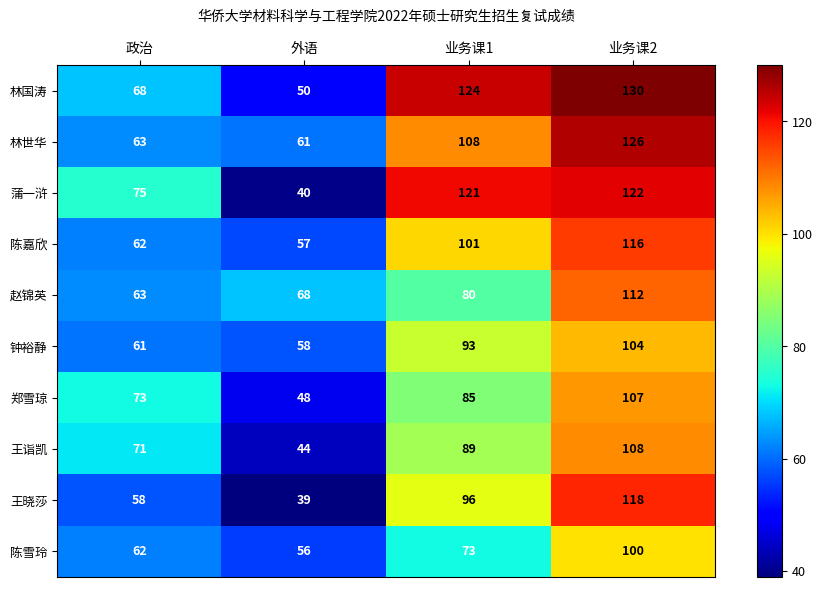

List the series in order of their peak value, lowest first.

陈雪玲, 钟裕静, 郑雪琼, 王诣凯, 赵锦英, 陈嘉欣, 王晓莎, 蒲一浒, 林世华, 林国涛